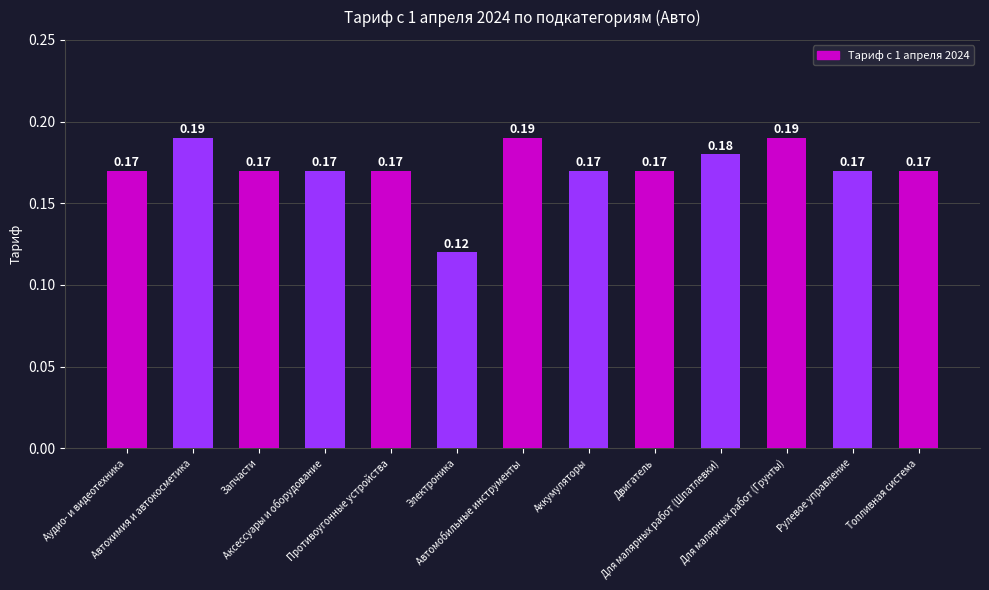

How many series are shown in this chart?

1